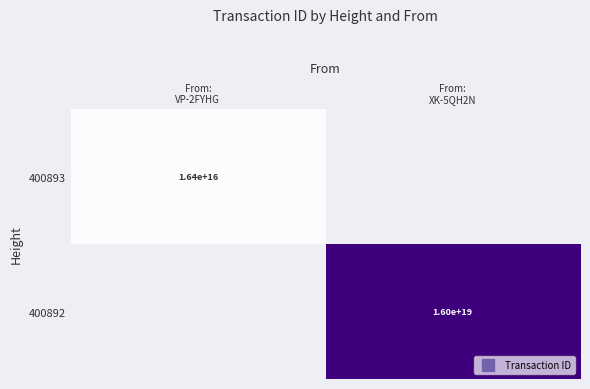

Is the value of 400893 at From: XK-5QH2N greater than the value of 400892 at From: VP-2FYHG?

No